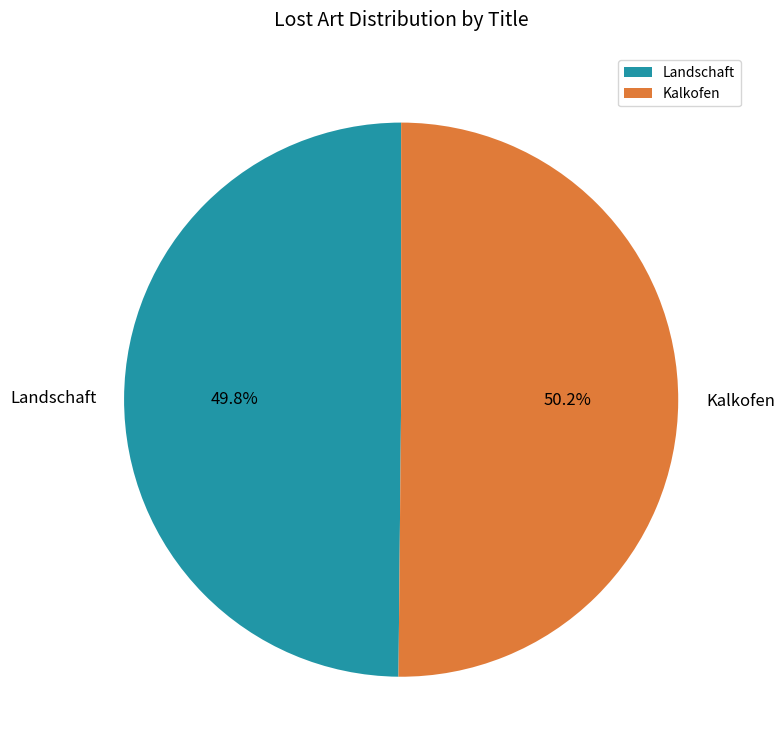

What is the ratio of the value at Landschaft to the value at Kalkofen?

1.0